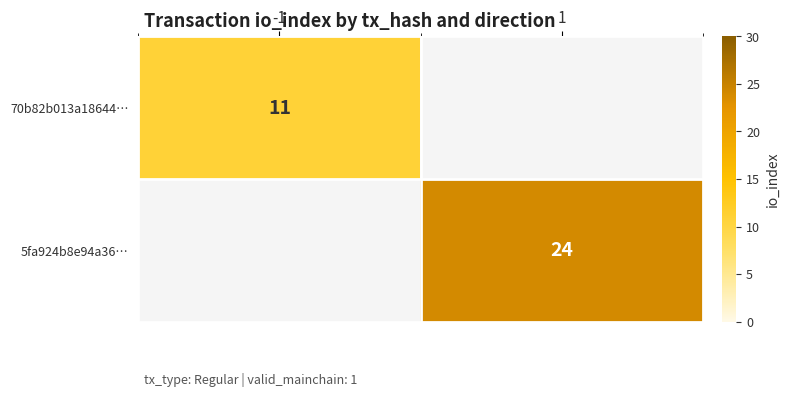

How many data points does each series have?

2